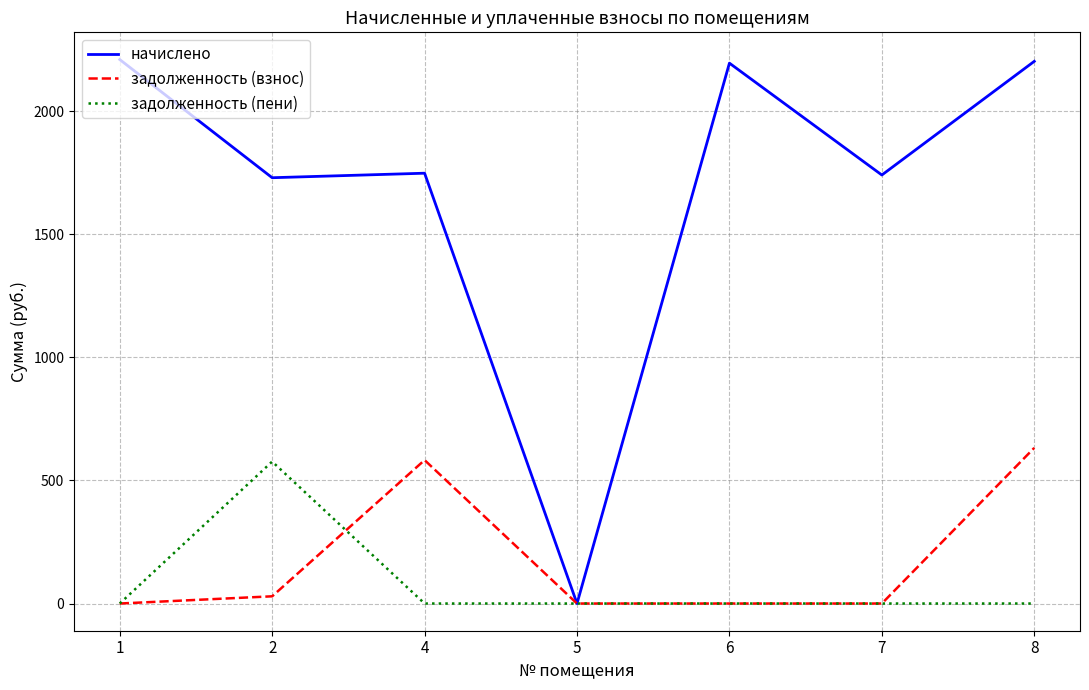

What is the maximum value for задолженность (пени)?

576.8